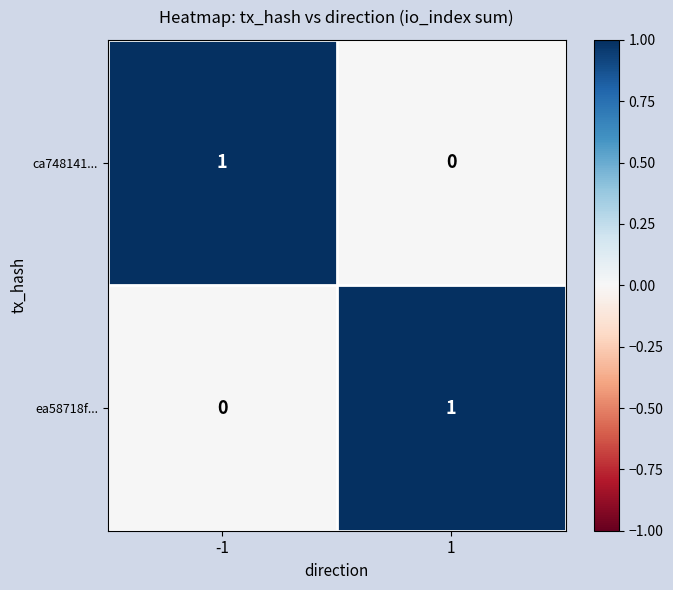

Rank the categories by ca748141... value from lowest to highest.

1, -1